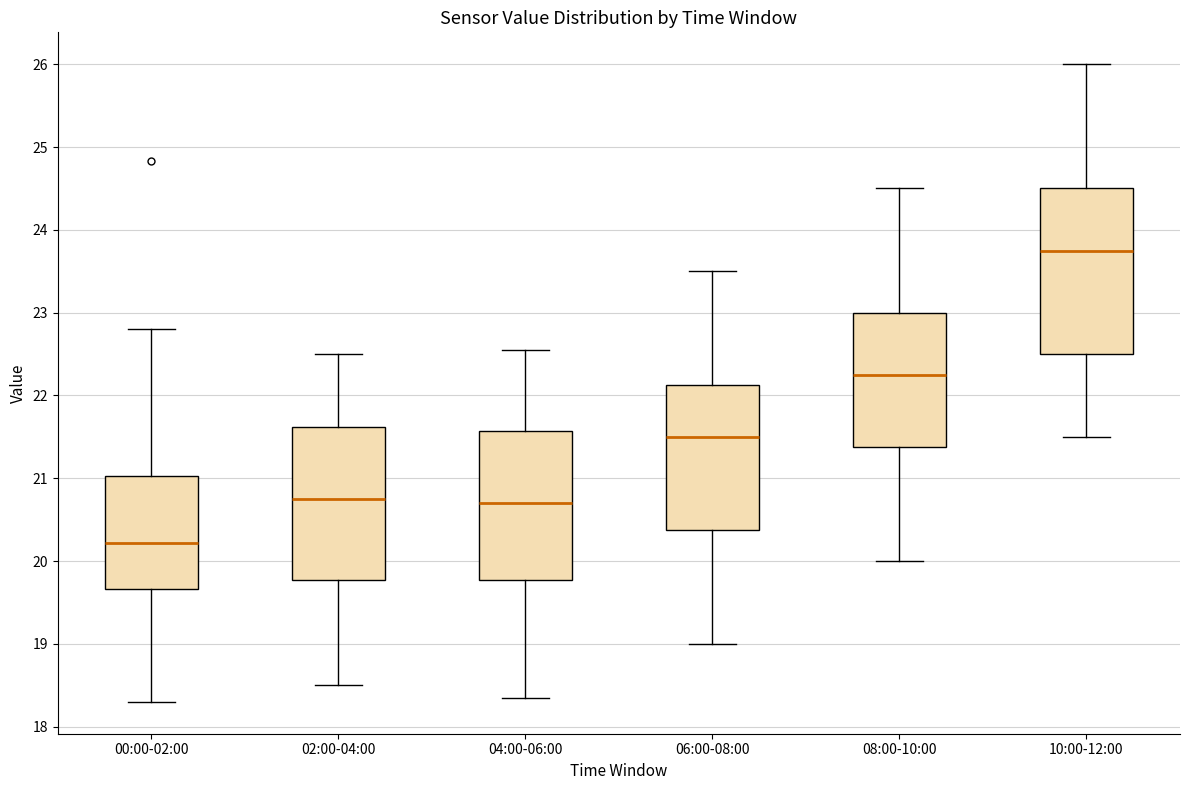

Reading left to right, transcribe this box plot: for each box, give where its median line is, the range the box spans, and where its two whiskers end, as read against the y-axis. The values are not printed on the chart, so give them approximately, as read against the axis.

00:00-02:00: median 20.2, box 19.7 to 21.0, whiskers 18.3 to 22.8
02:00-04:00: median 20.8, box 19.8 to 21.6, whiskers 18.5 to 22.5
04:00-06:00: median 20.7, box 19.8 to 21.6, whiskers 18.4 to 22.6
06:00-08:00: median 21.5, box 20.4 to 22.1, whiskers 19.0 to 23.5
08:00-10:00: median 22.3, box 21.4 to 23.0, whiskers 20.0 to 24.5
10:00-12:00: median 23.8, box 22.5 to 24.5, whiskers 21.5 to 26.0